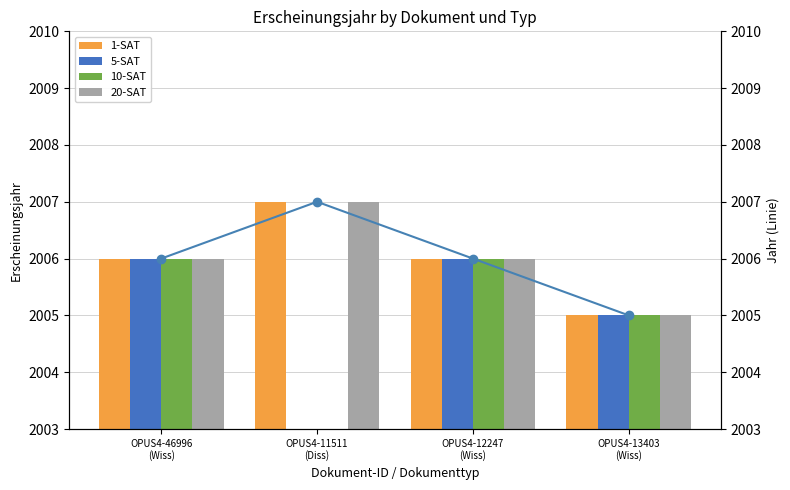

List the series in order of their peak value, highest first.

1-SAT, 20-SAT, trend, 5-SAT, 10-SAT